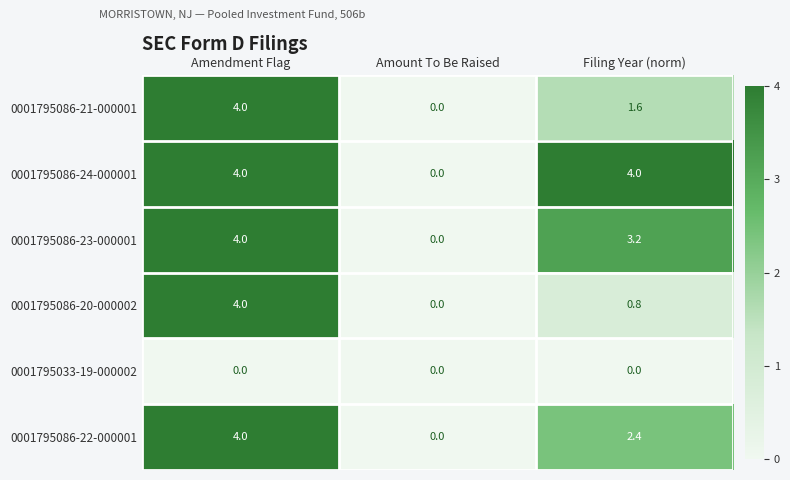

How many data points does each series have?

3